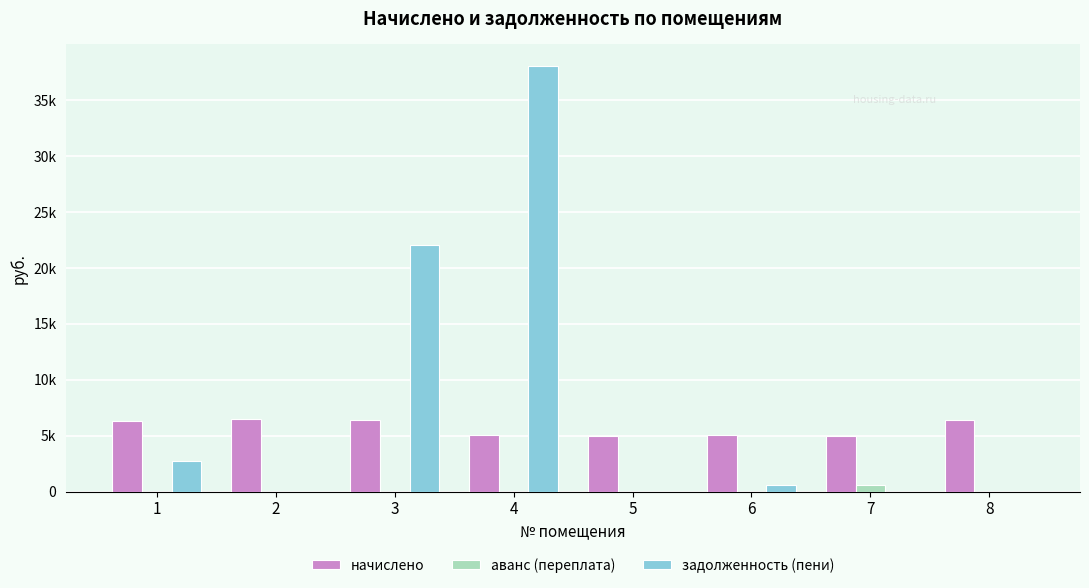

The value of аванс (переплата) at 8 is 0.0. True or false?

True